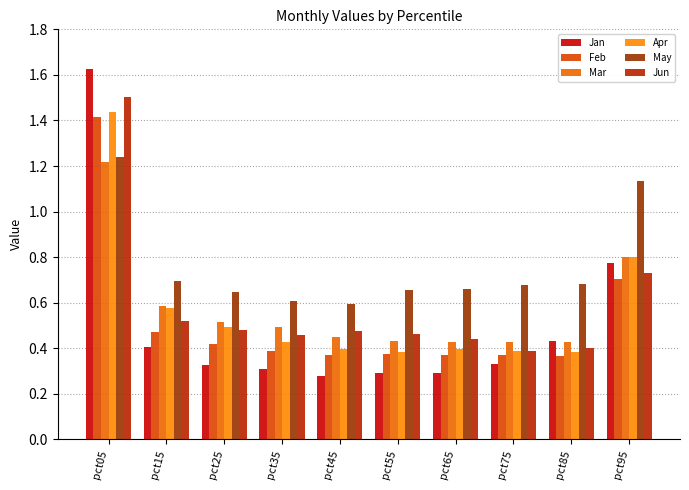

What are all the series names shown in the legend?

Jan, Feb, Mar, Apr, May, Jun